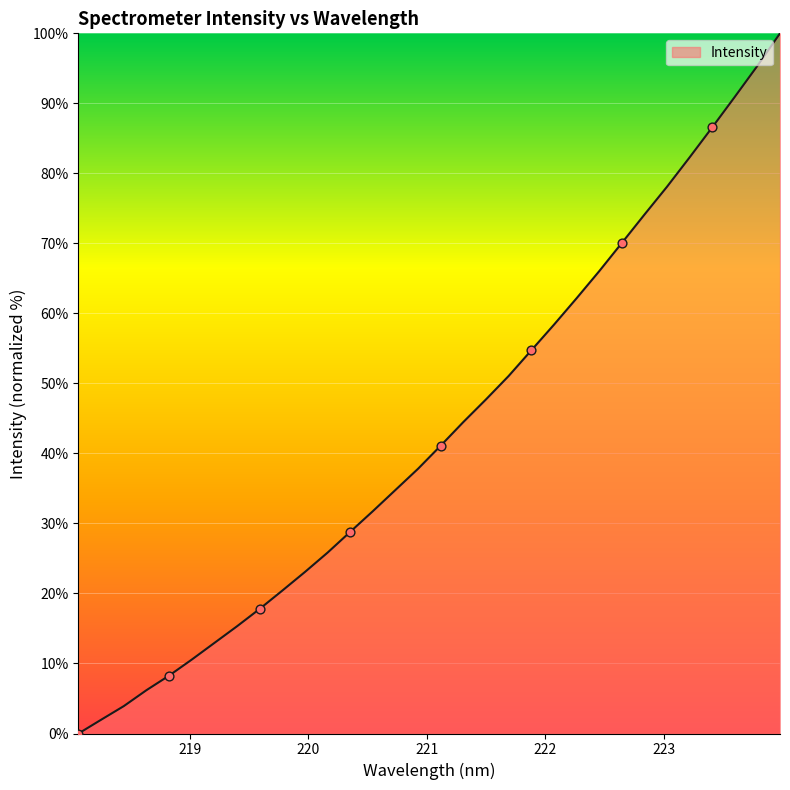

What is the greatest value displayed?

100.0